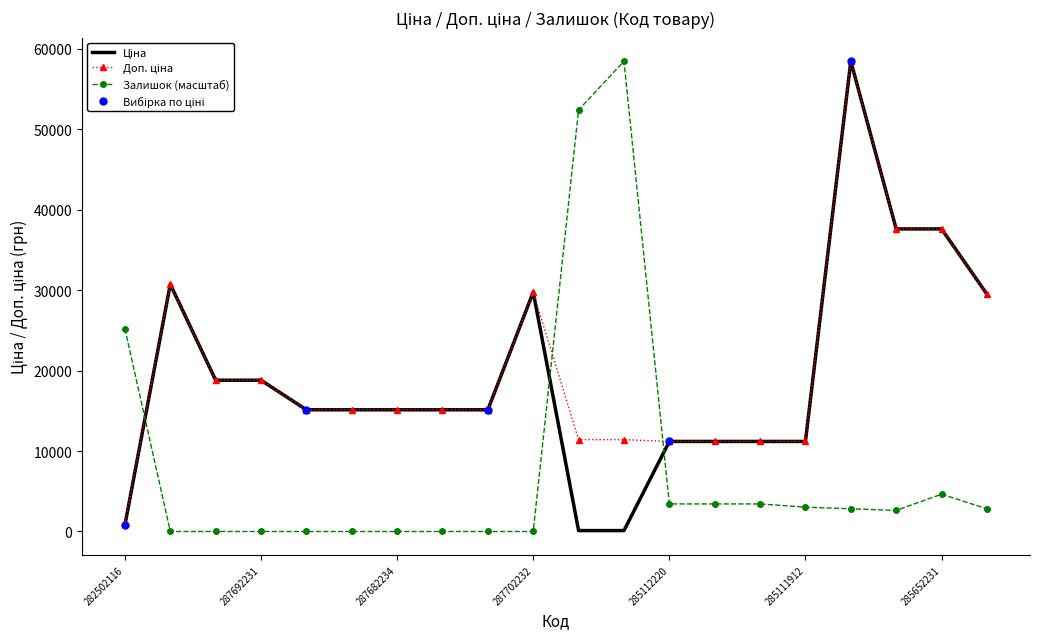

What value does the Залишок series have at 247132181?

52382.4